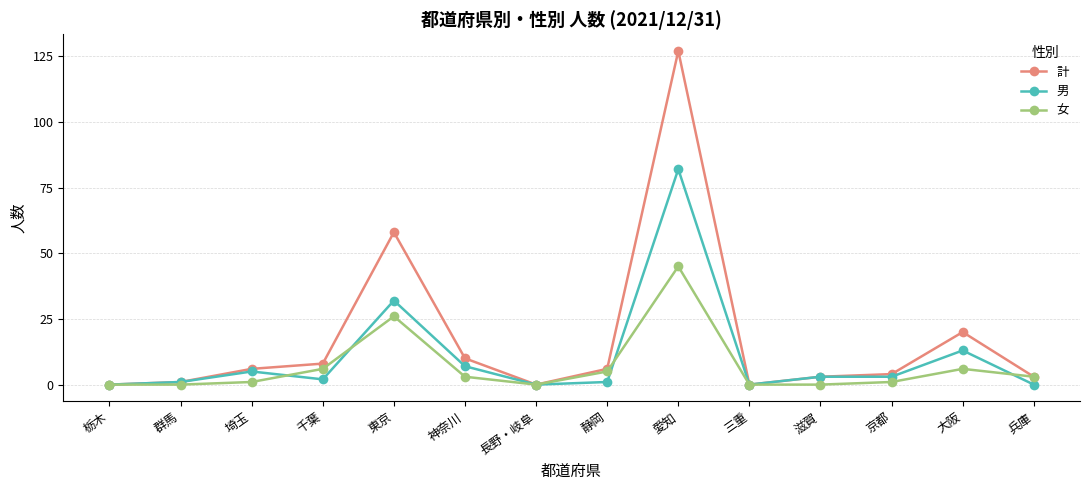

How many lines are shown in the chart?

3